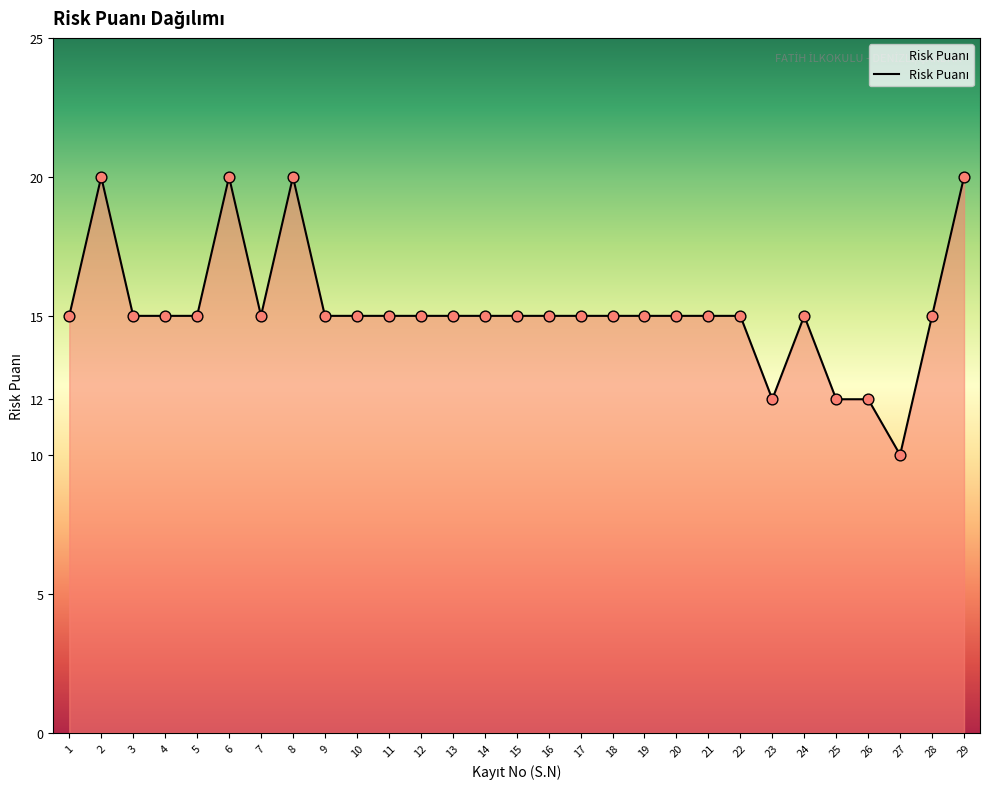

Between 17 and 25, which is larger?

17